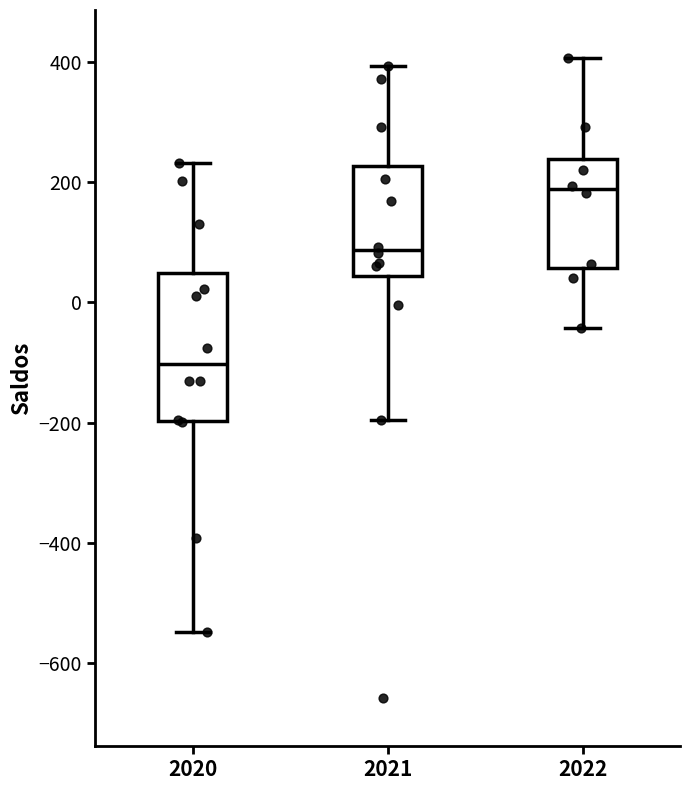

Reading left to right, read every box against the y-axis: the position of its median line, the range the box covers, and the ends of its whiskers. The values are not printed on the chart, so give them approximately, as read against the axis.

2020: median -100, box -200 to 40, whiskers -540 to 240
2021: median 80, box 40 to 220, whiskers -200 to 400
2022: median 180, box 60 to 240, whiskers -40 to 400